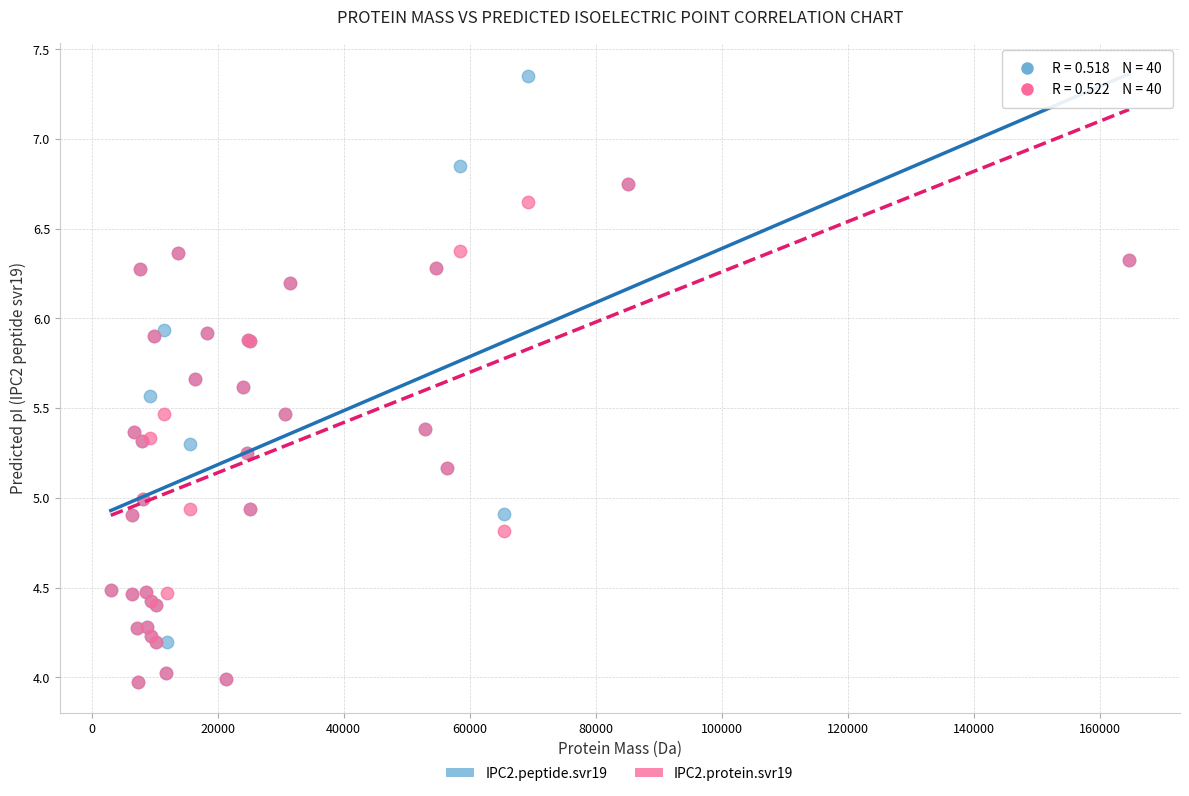

Which series contains the highest Y value?

IPC2.peptide.svr19